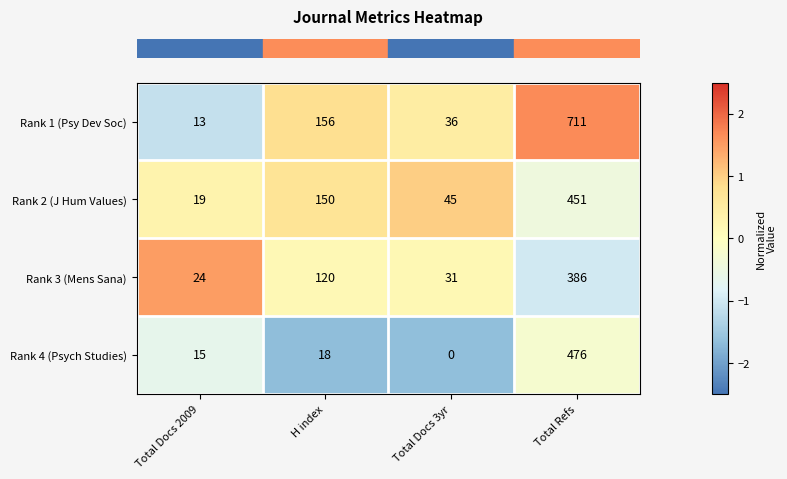

How many data points in Rank 3 (Mens Sana) are less than 120?

2